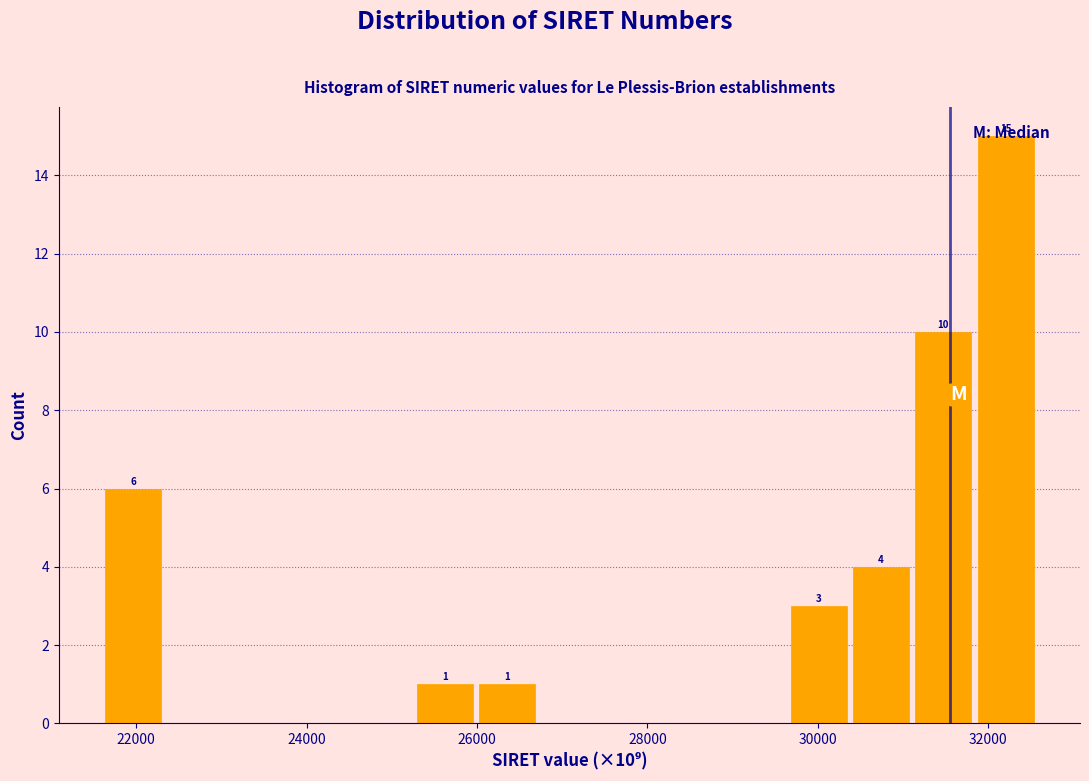

Around what value on the x-axis is the tallest bar? Give the approximate position of its centre, as read against the axis.

32200